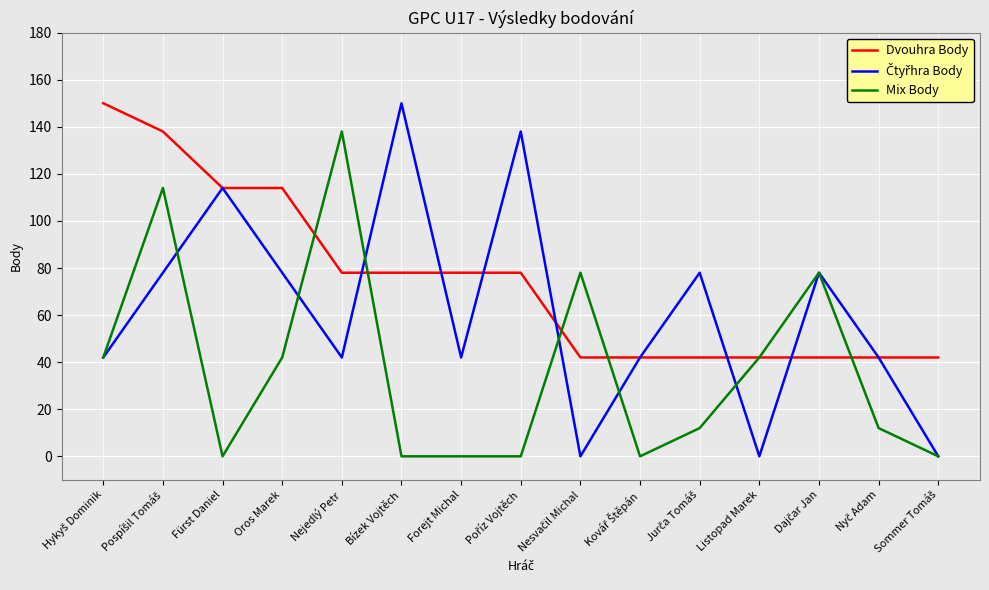

Which series has the largest total across all categories?

Dvouhra Body